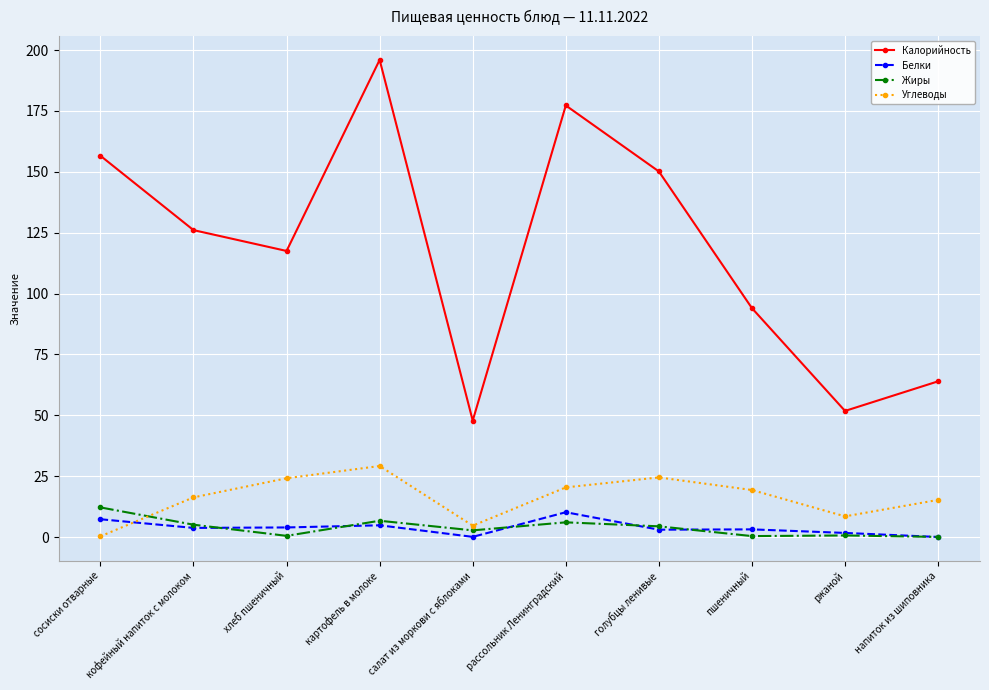

The value of Калорийность at сосиски отварные is 156.6. True or false?

True